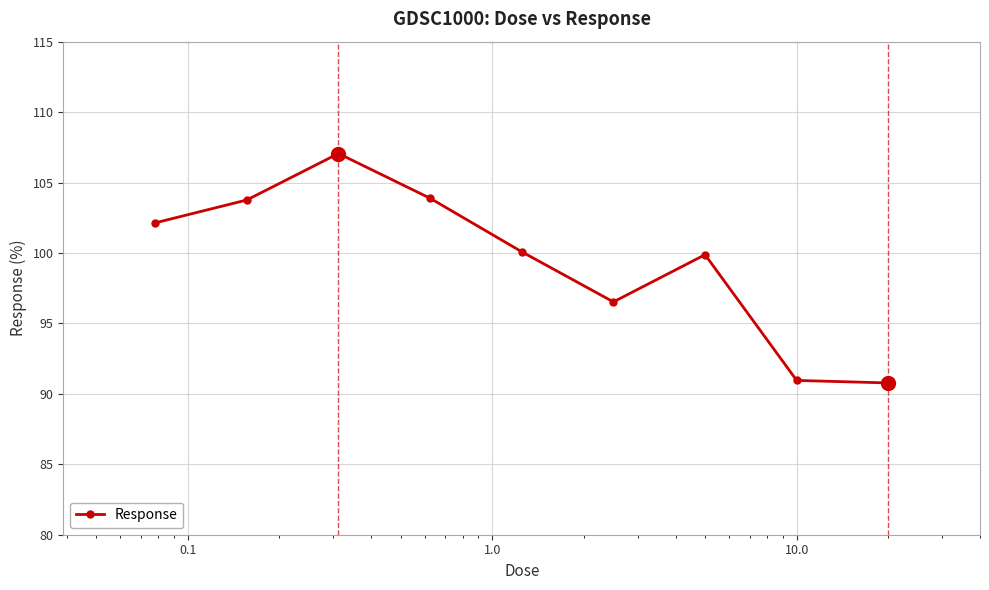

How many categories are shown in the chart?

9